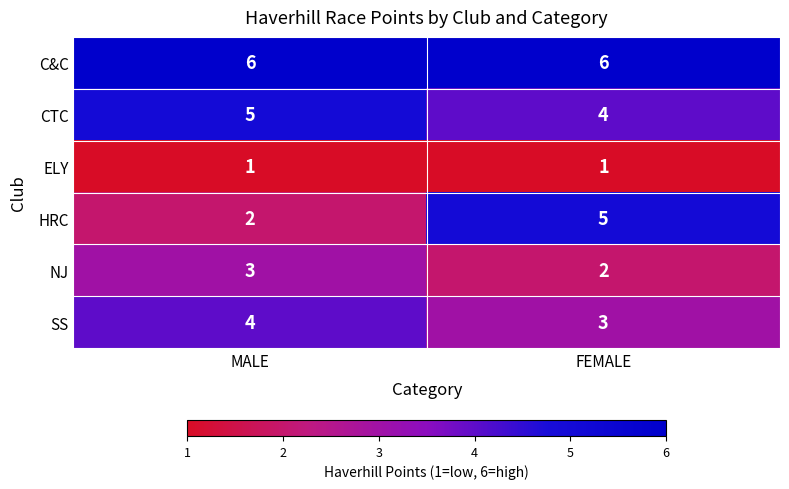

What is the difference between the maximum and minimum values in the HRC series?

3